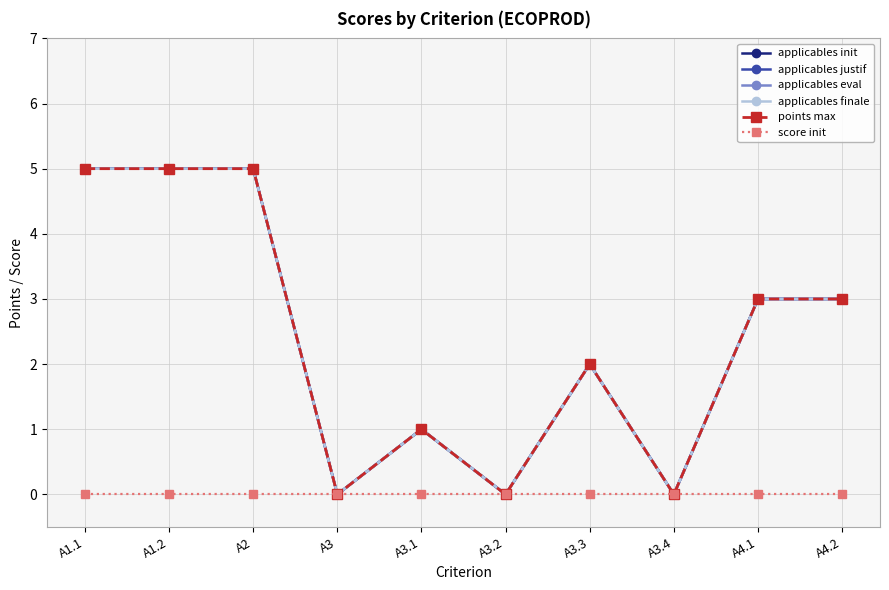

Does the chart have visible grid lines?

Yes